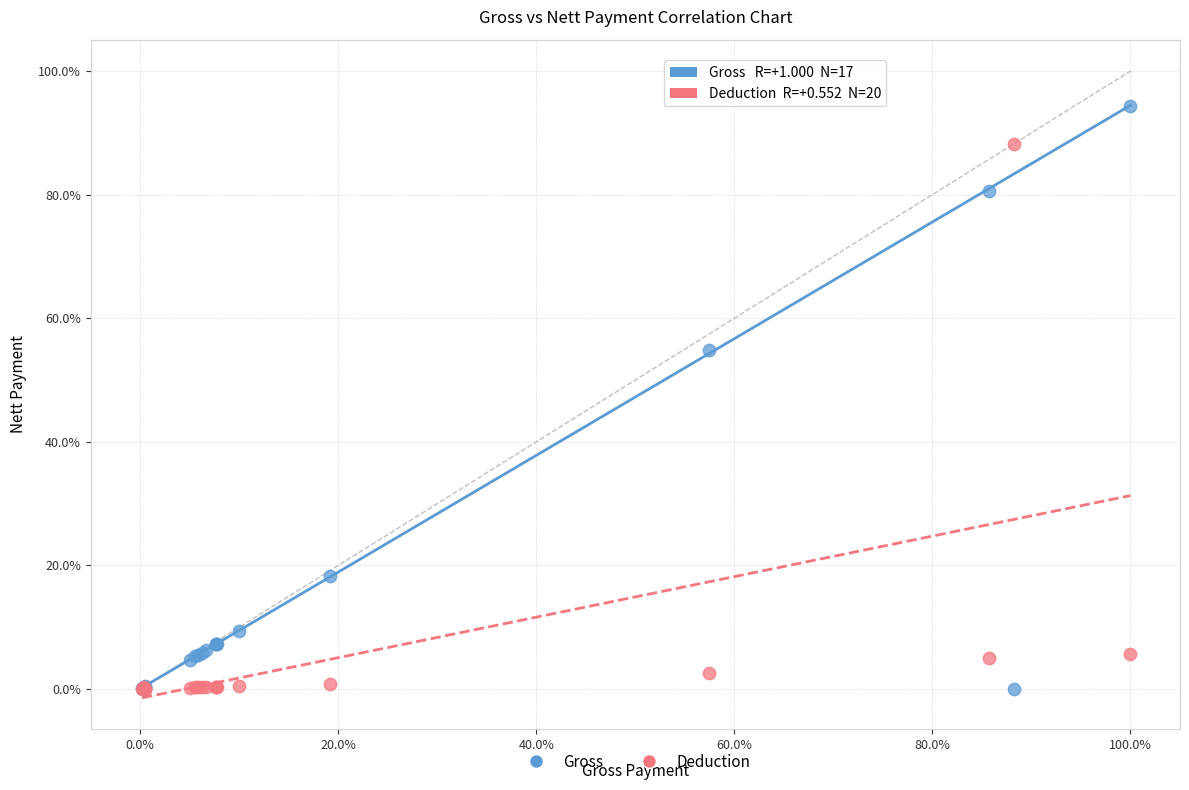

What are all the series names shown in the legend?

Gross, Deduction